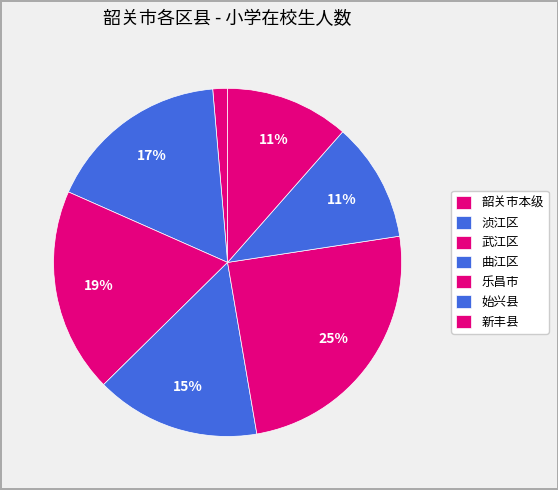

To the nearest percent, what portion does 韶关市本级 represent?

1%